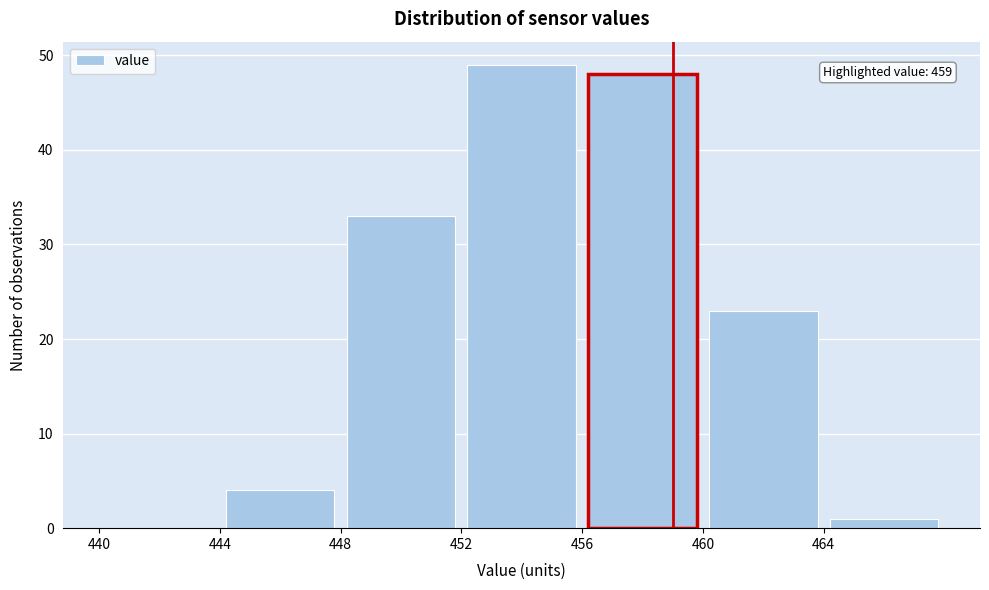

Which range on the x-axis has the tallest bar?

452 to 456